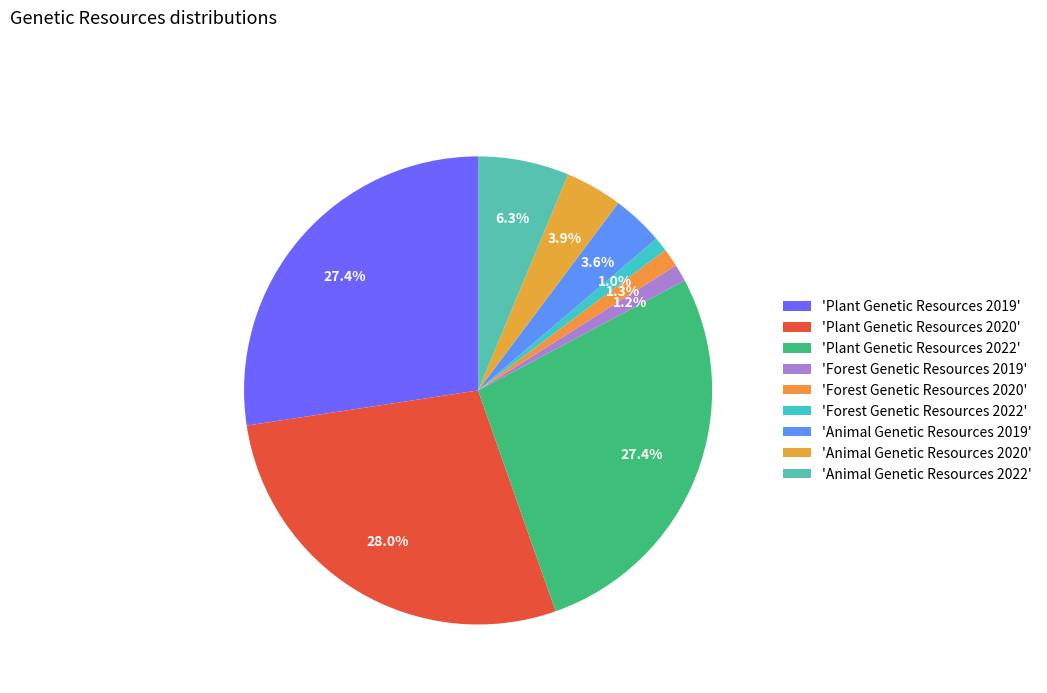

Rank the categories by value from lowest to highest.

Forest Genetic Resources 2022, Forest Genetic Resources 2019, Forest Genetic Resources 2020, Animal Genetic Resources 2019, Animal Genetic Resources 2020, Animal Genetic Resources 2022, Plant Genetic Resources 2019, Plant Genetic Resources 2022, Plant Genetic Resources 2020